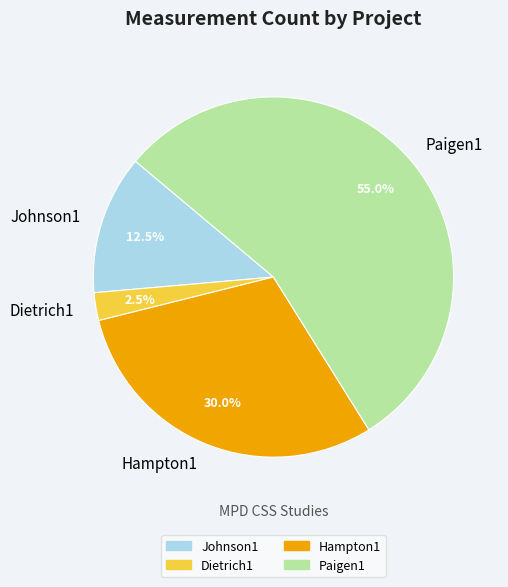

How many segments does this pie chart have?

4